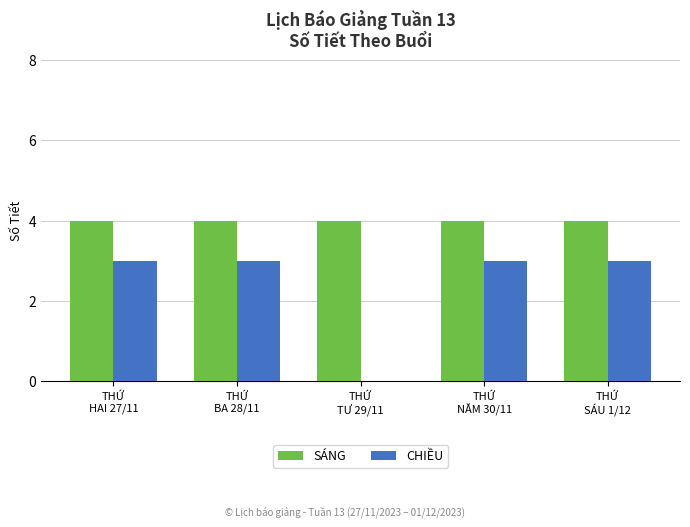

Reading left to right, extract all data points from this chart.

SÁNG: 4	4	4	4	4
CHIỀU: 3	3	0	3	3